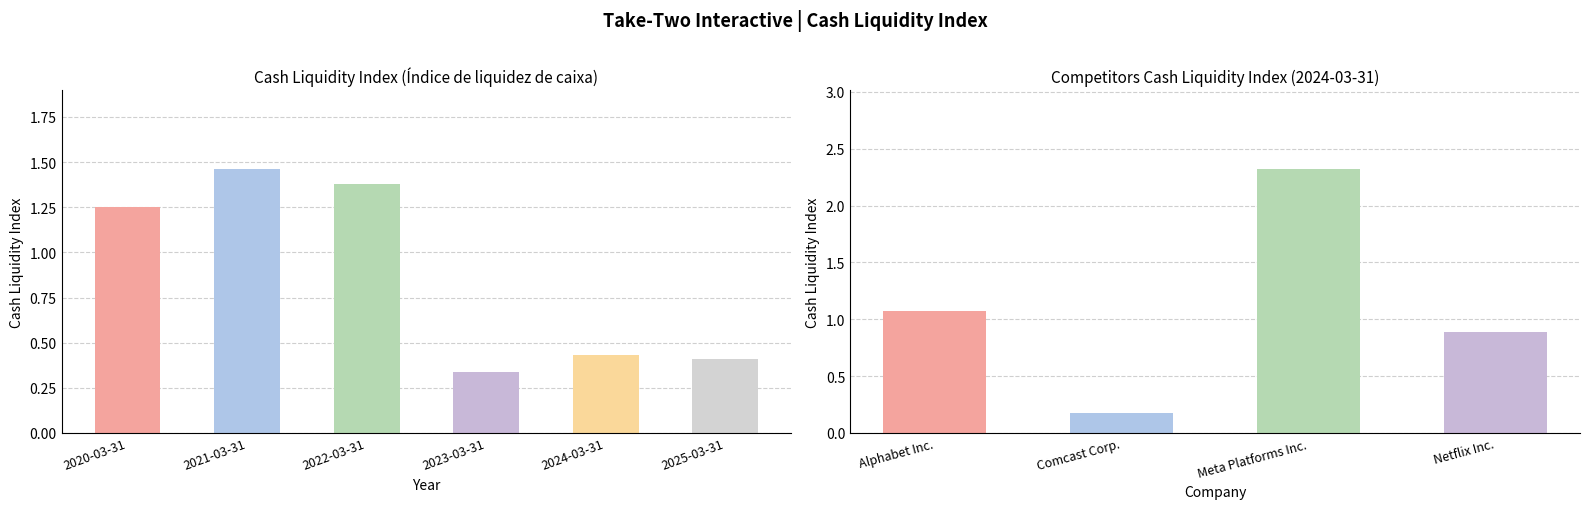

Read the value at 2020-03-31.

1.2